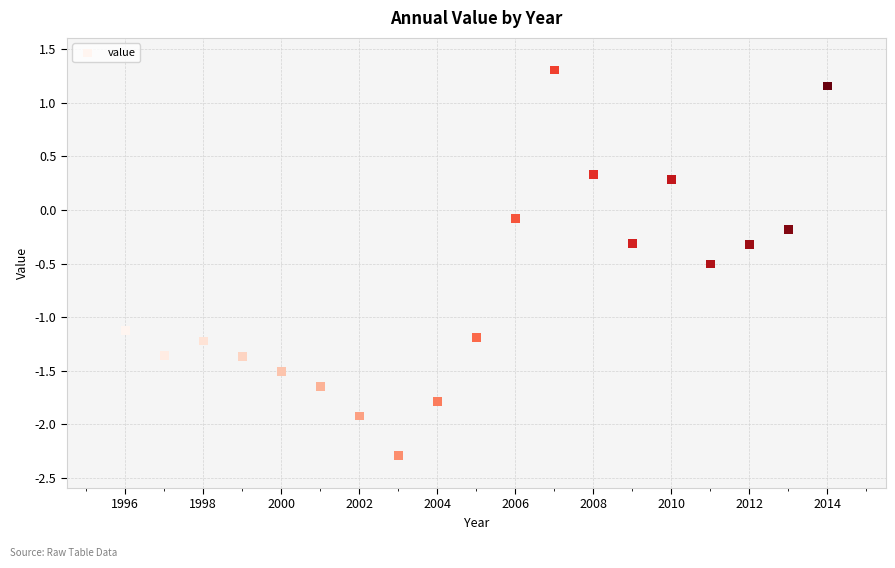

What is the range of X values (max minus min)?

18.0